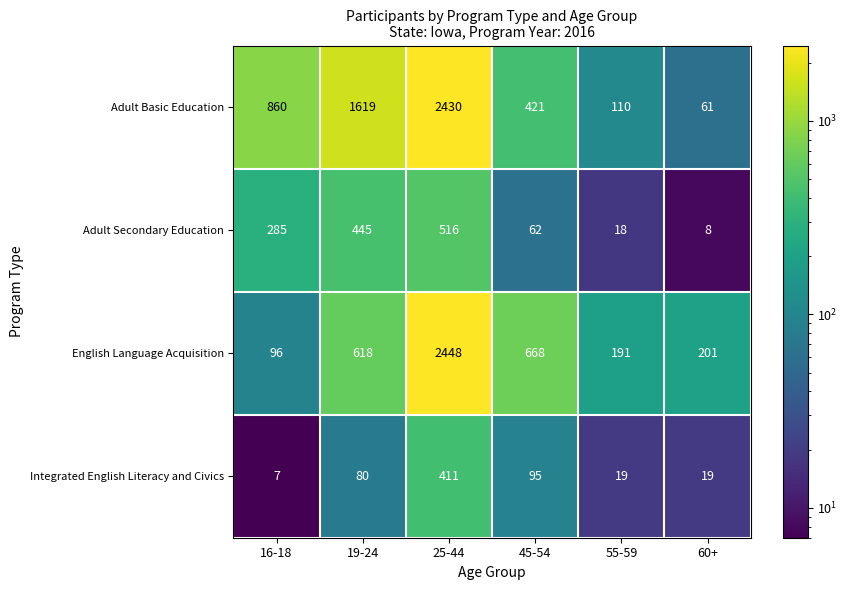

Which series has the largest total across all categories?

Adult Basic Education